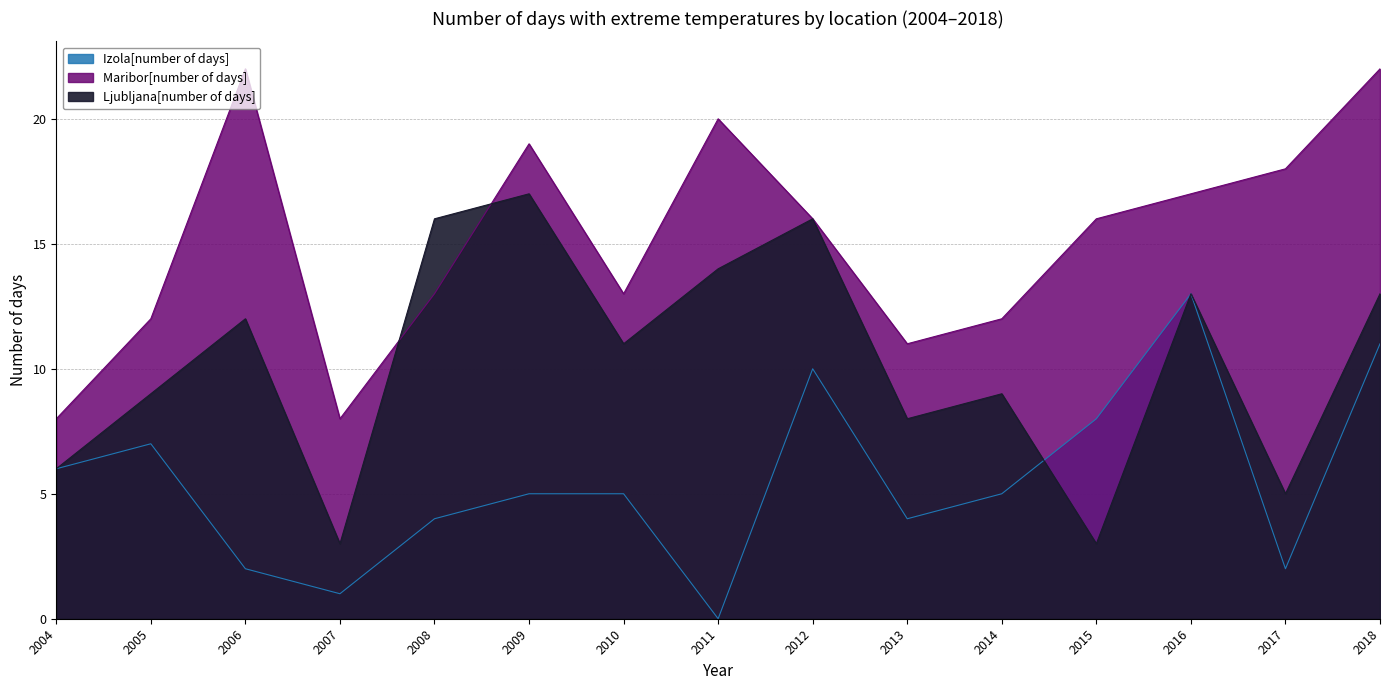

Rank the series by their maximum value, from highest to lowest.

Maribor[number of days], Ljubljana[number of days], Izola[number of days]